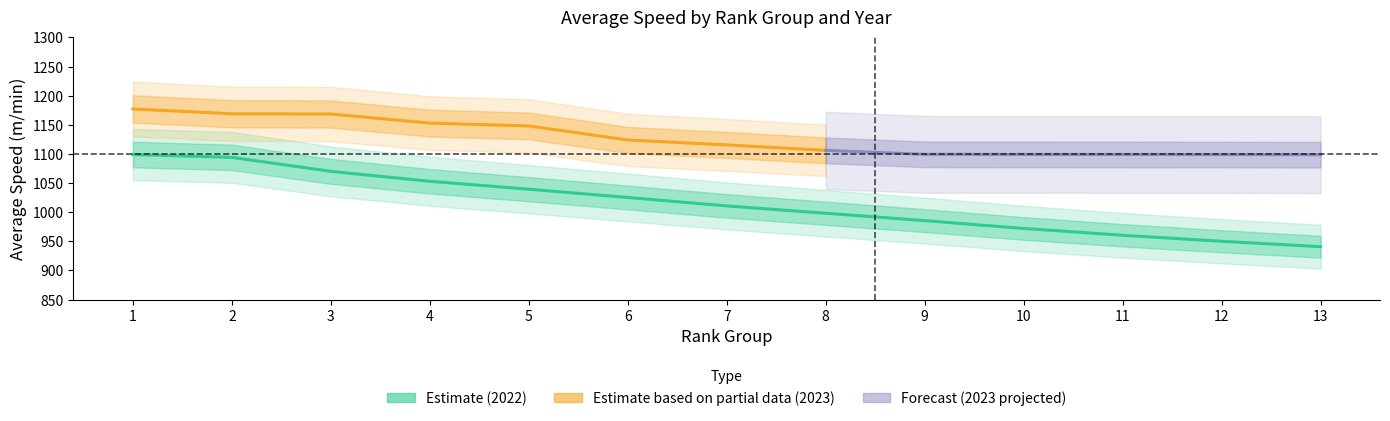

What is the difference between the avg_speed_2023 values at 11 and 8?

7.0